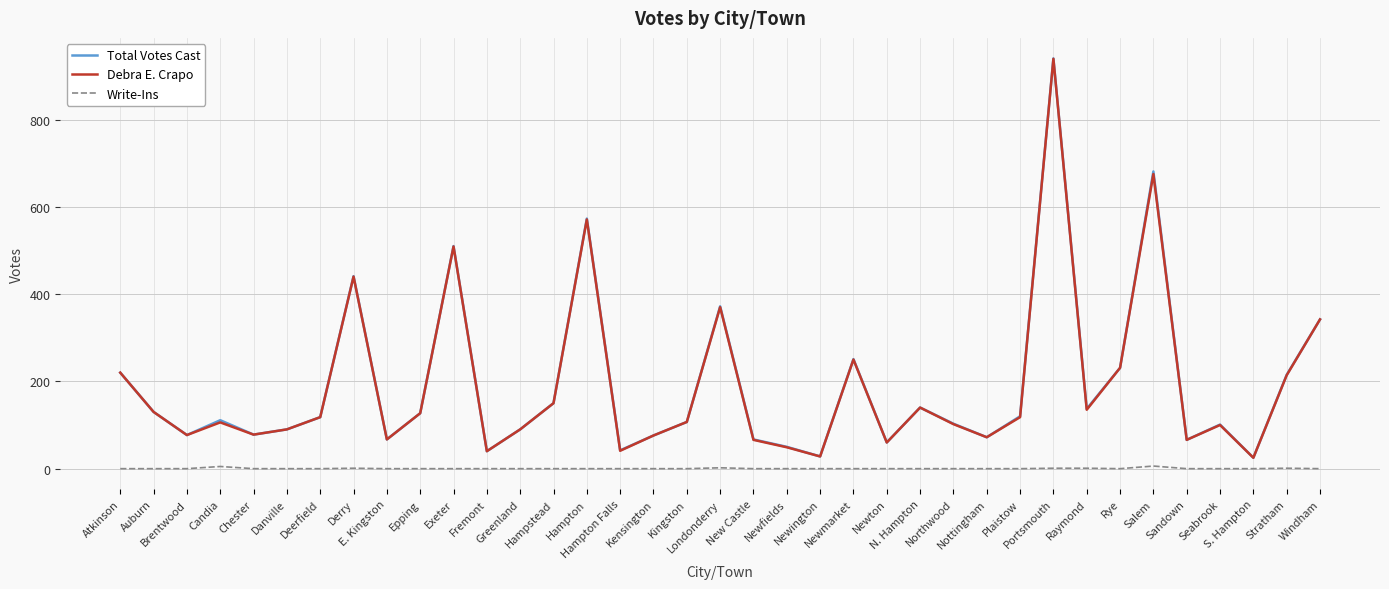

True or false: Debra E. Crapo and Write-Ins intersect in this chart.

False